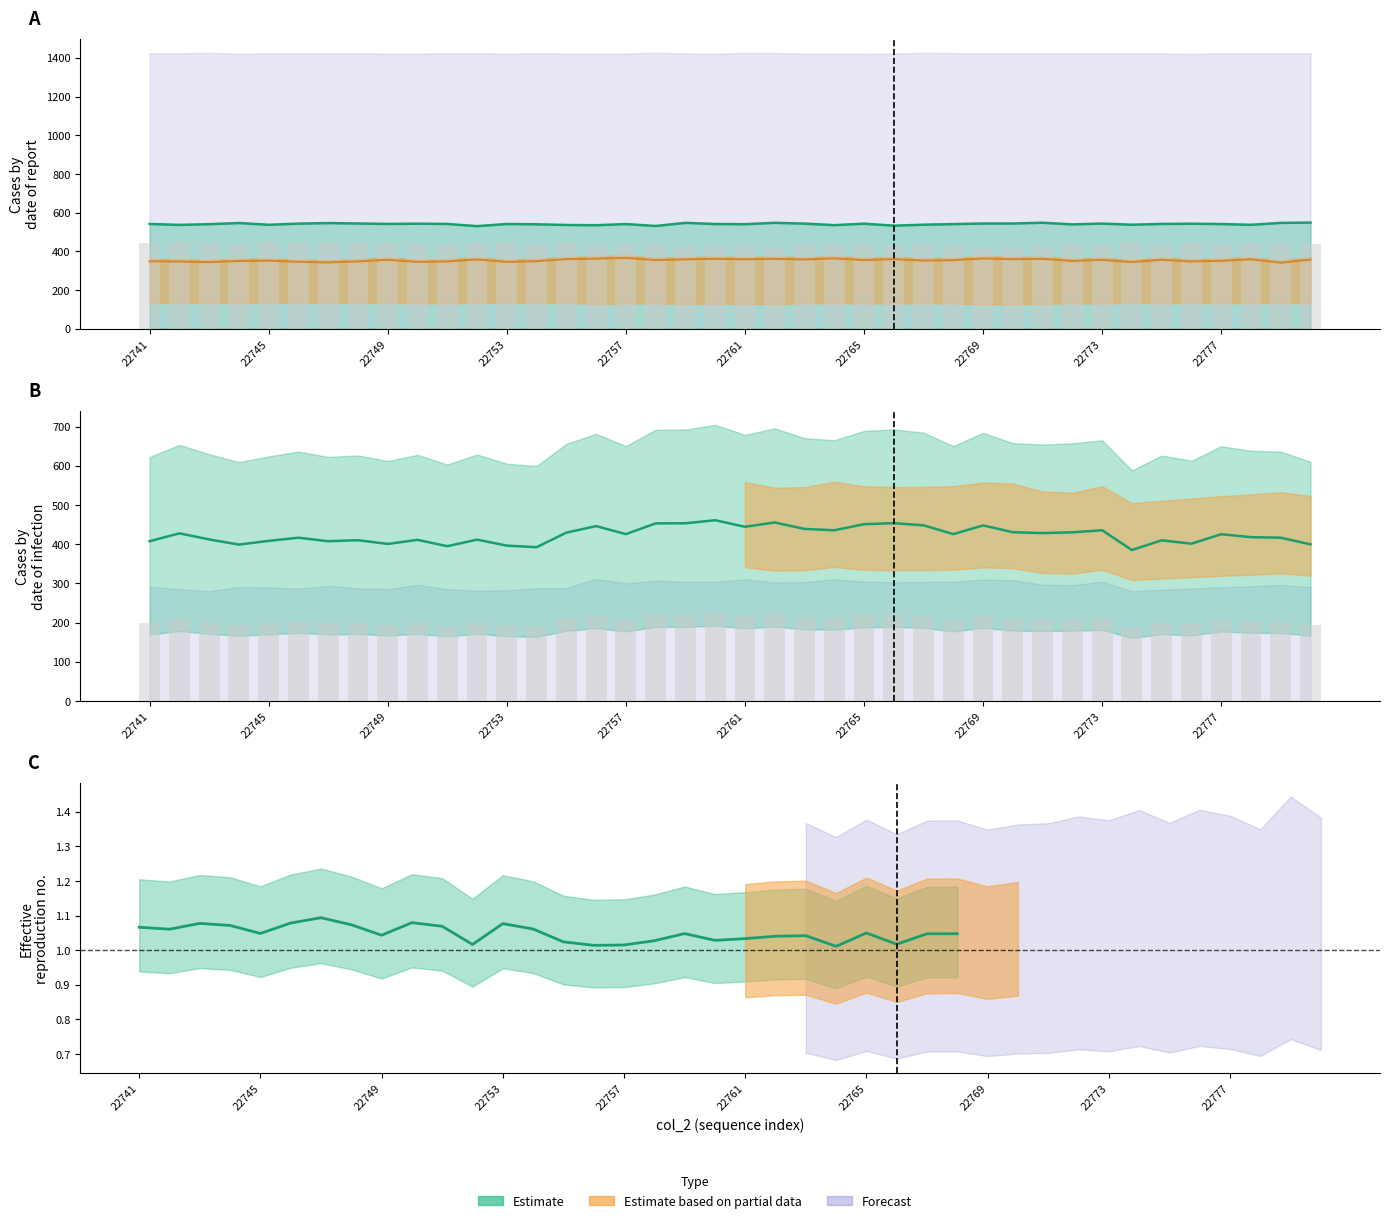

What is the spread (max minus min) of values at 22761?

340.5